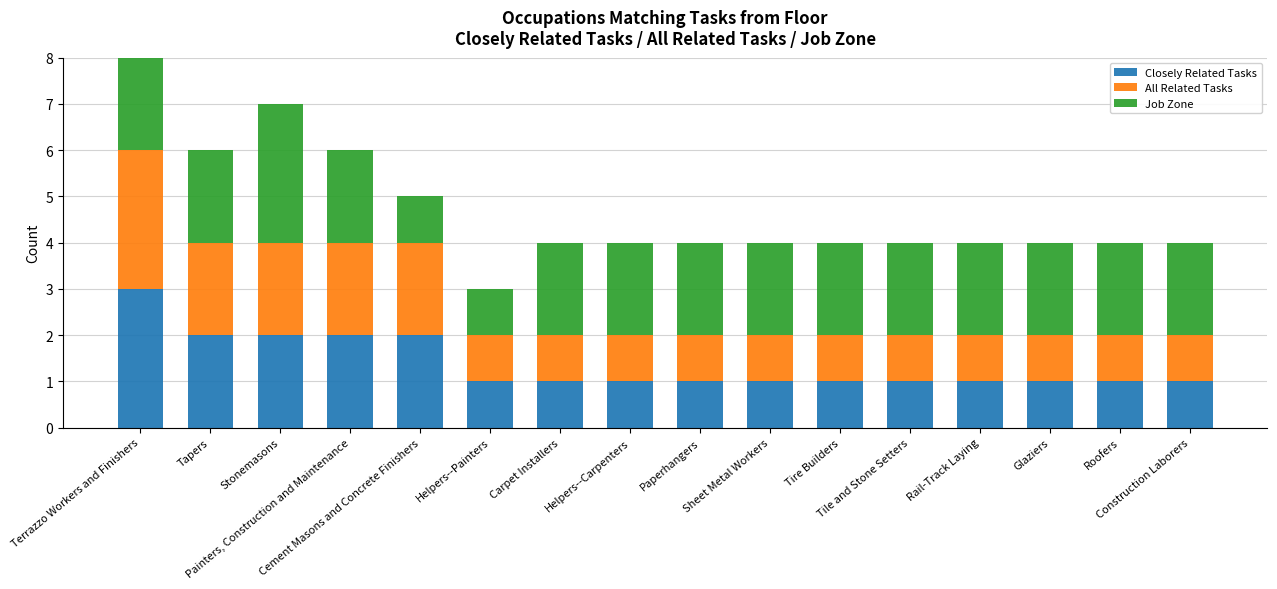

What is the maximum value for Closely Related Tasks?

3